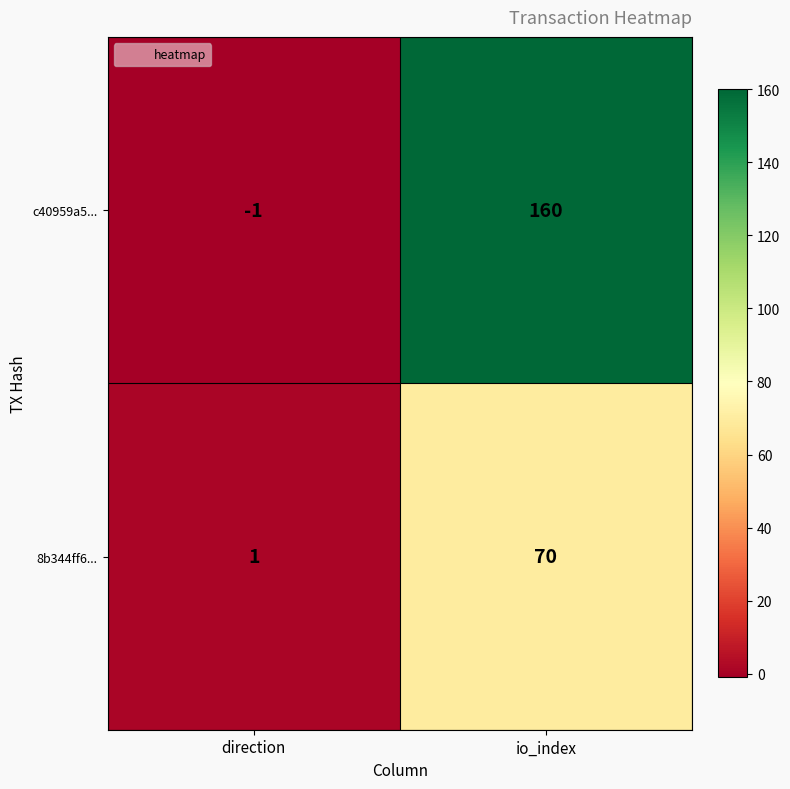

Which series changed the most between direction and io_index?

c40959a5...